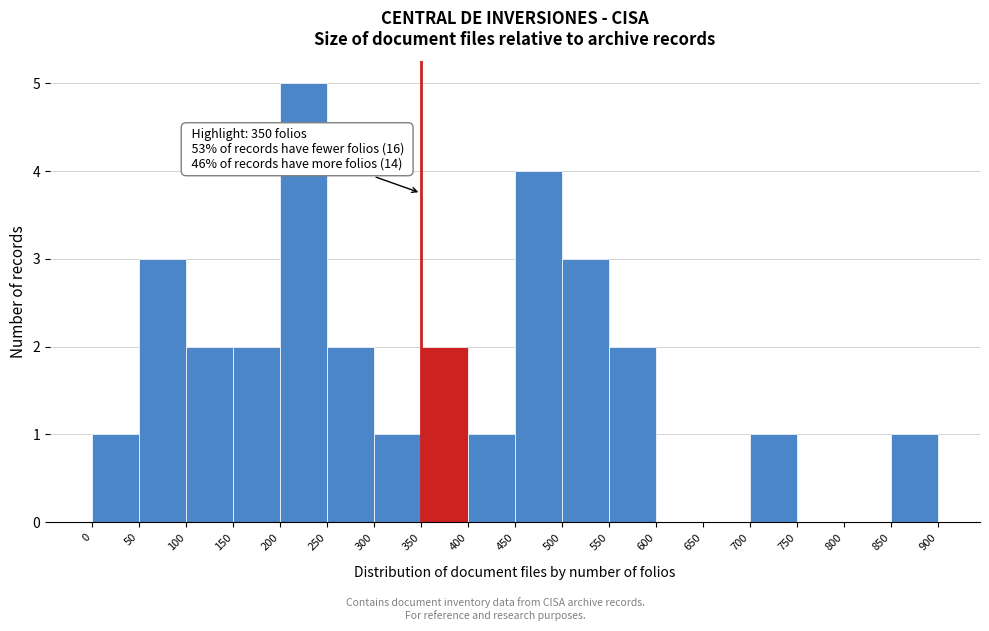

Which range on the x-axis has the tallest bar?

200 to 250